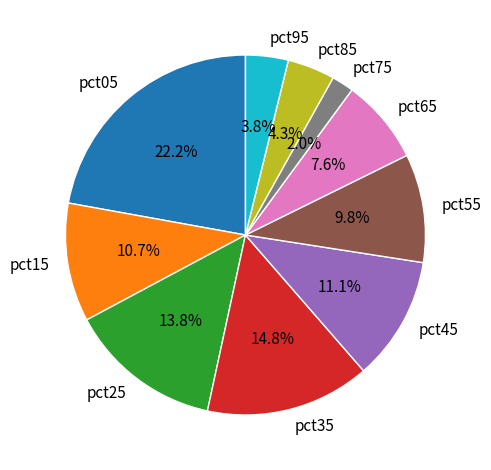

Which slice is the smallest?

pct75